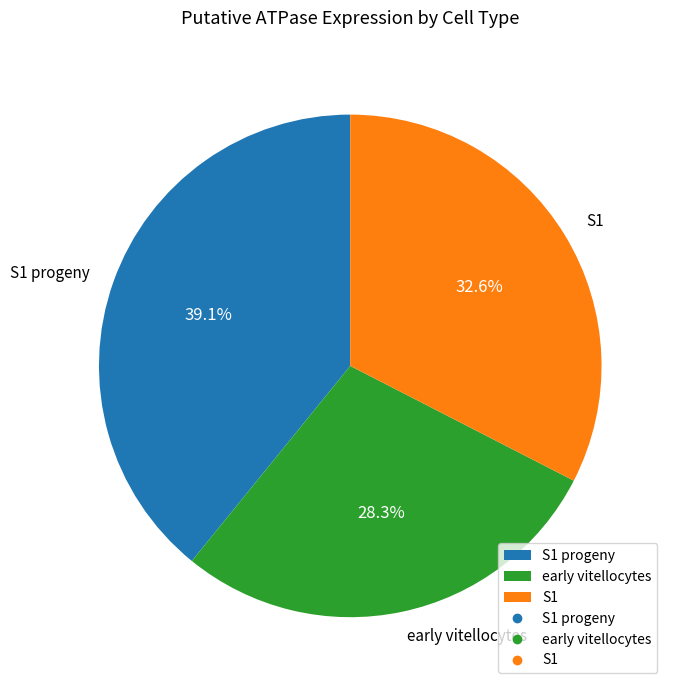

How many slices are in this pie chart?

3